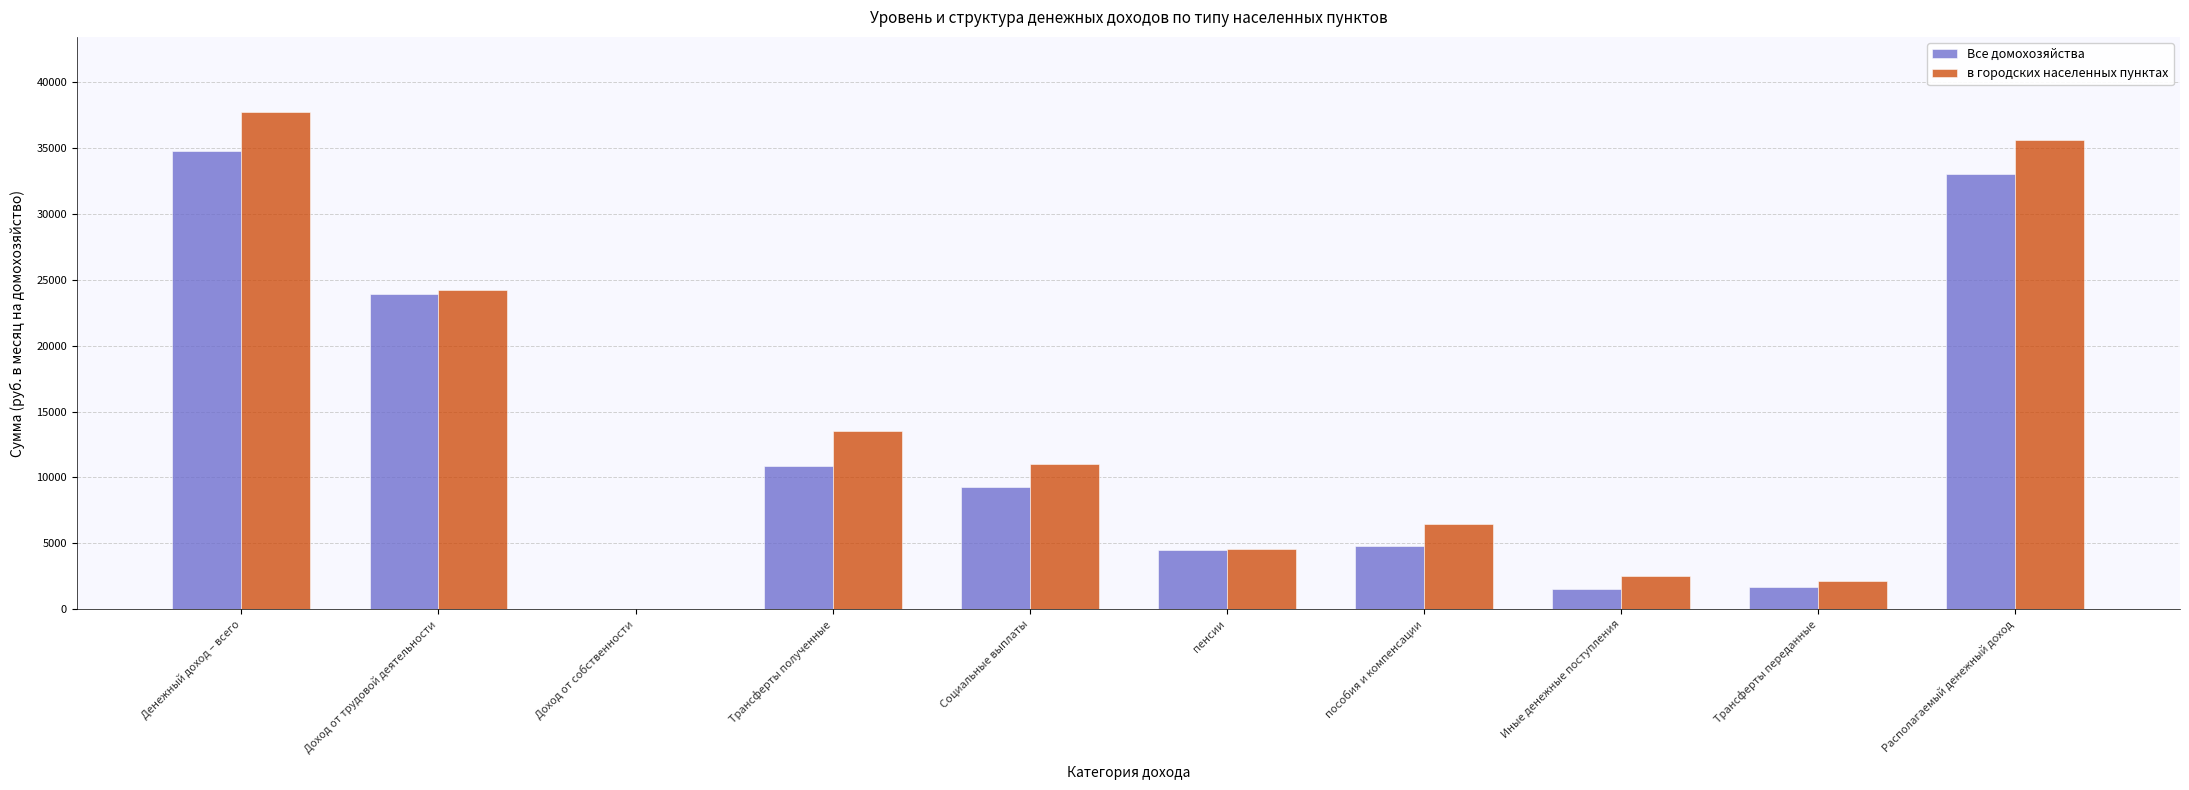

Are the bars horizontal?

No